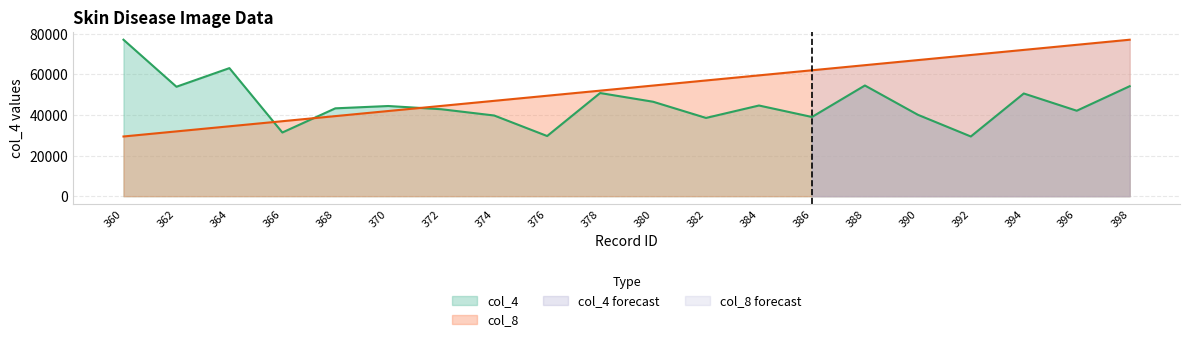

Rank the categories by col_8 value from lowest to highest.

360, 362, 364, 366, 368, 370, 372, 374, 376, 378, 380, 382, 384, 386, 388, 390, 392, 394, 396, 398